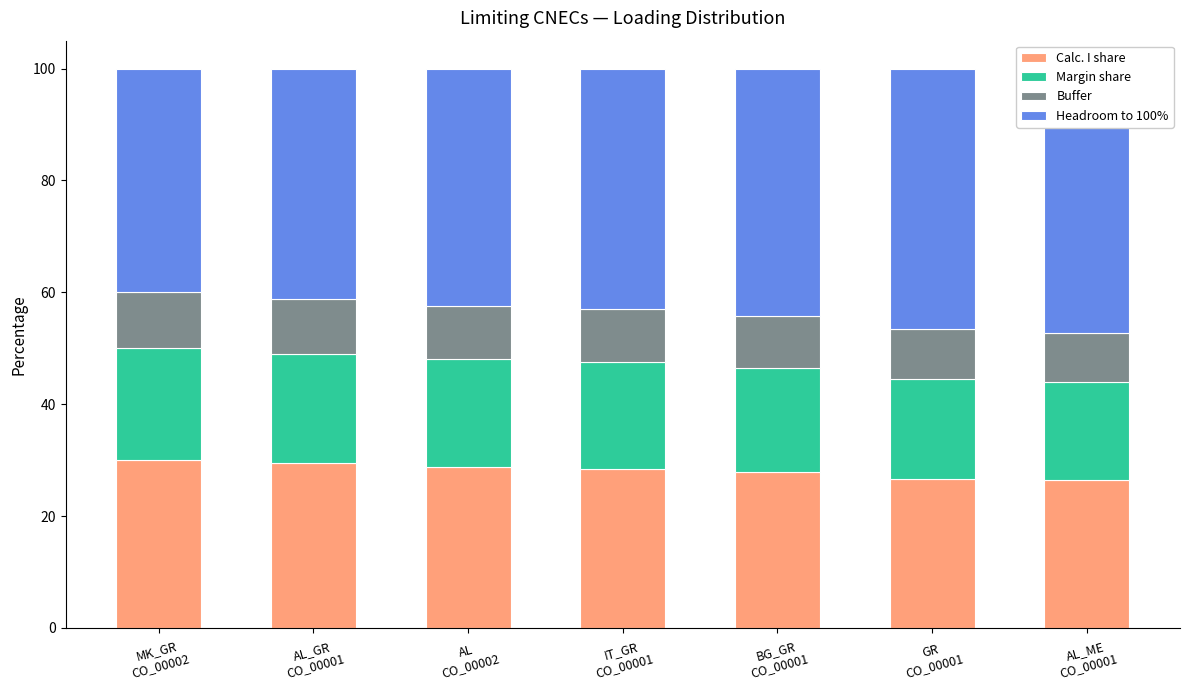

At which category is the sum across all series the highest?

MK_GR
CO_00002